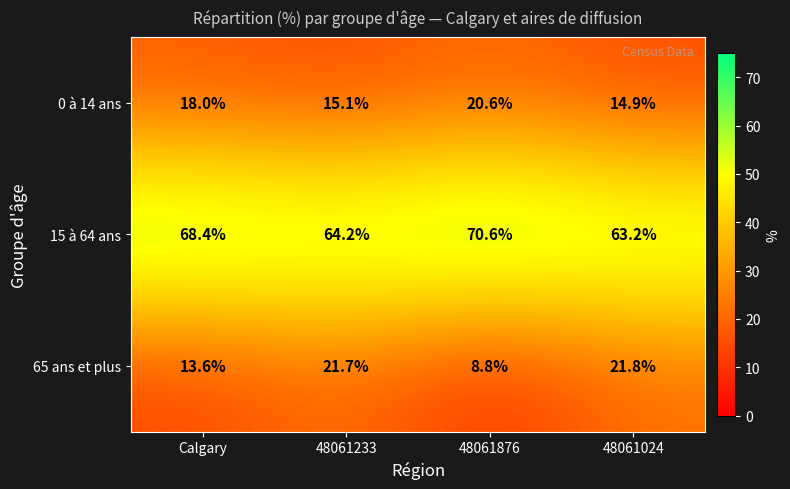

Reading left to right, what are all the values shown in this chart?

0 à 14 ans: 18.0	15.1	20.6	14.9
15 à 64 ans: 68.4	64.2	70.6	63.2
65 ans et plus: 13.6	21.7	8.8	21.8